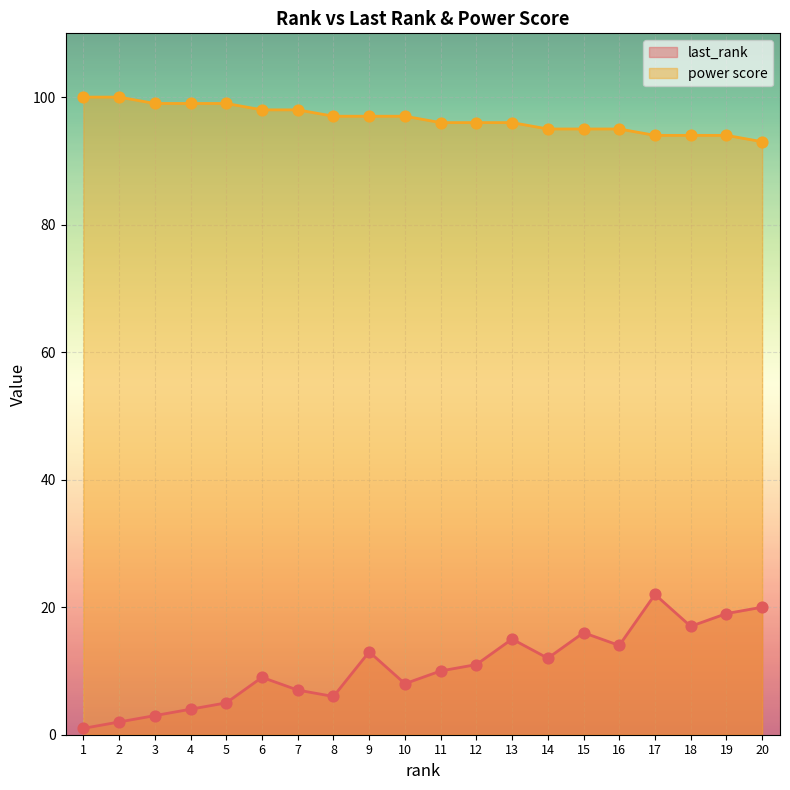

What are all the series names shown in the legend?

last_rank, power score